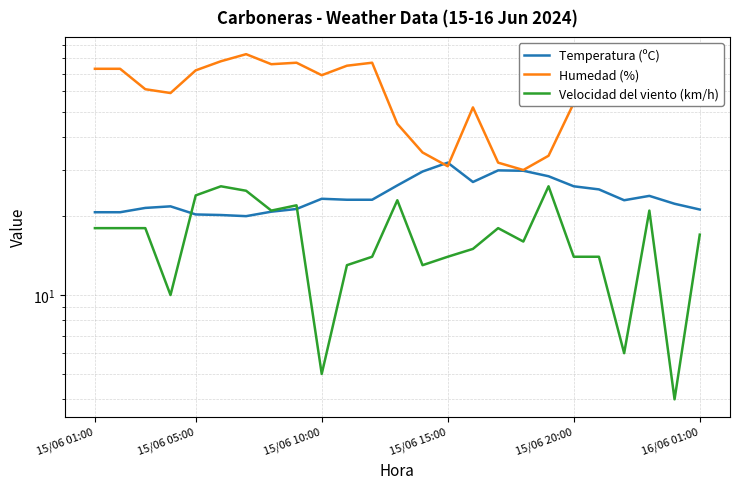

How many distinct data groups are displayed?

3